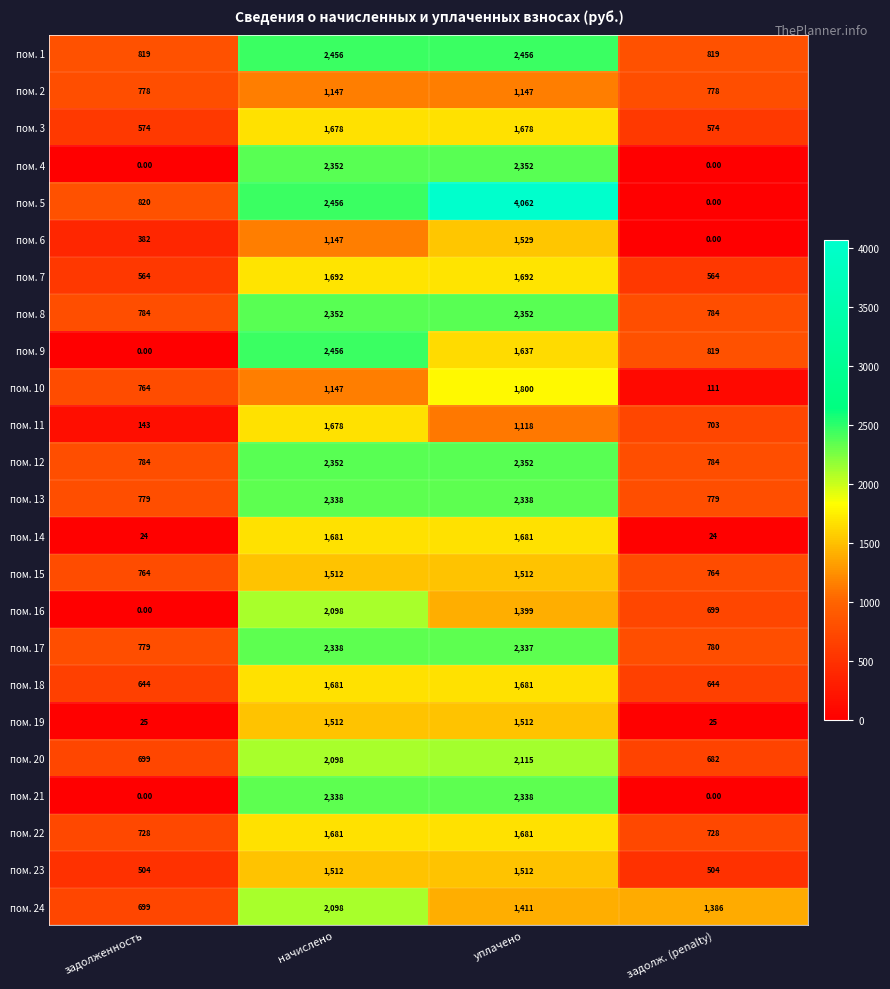

Which series has the largest range (max minus min)?

пом. 5